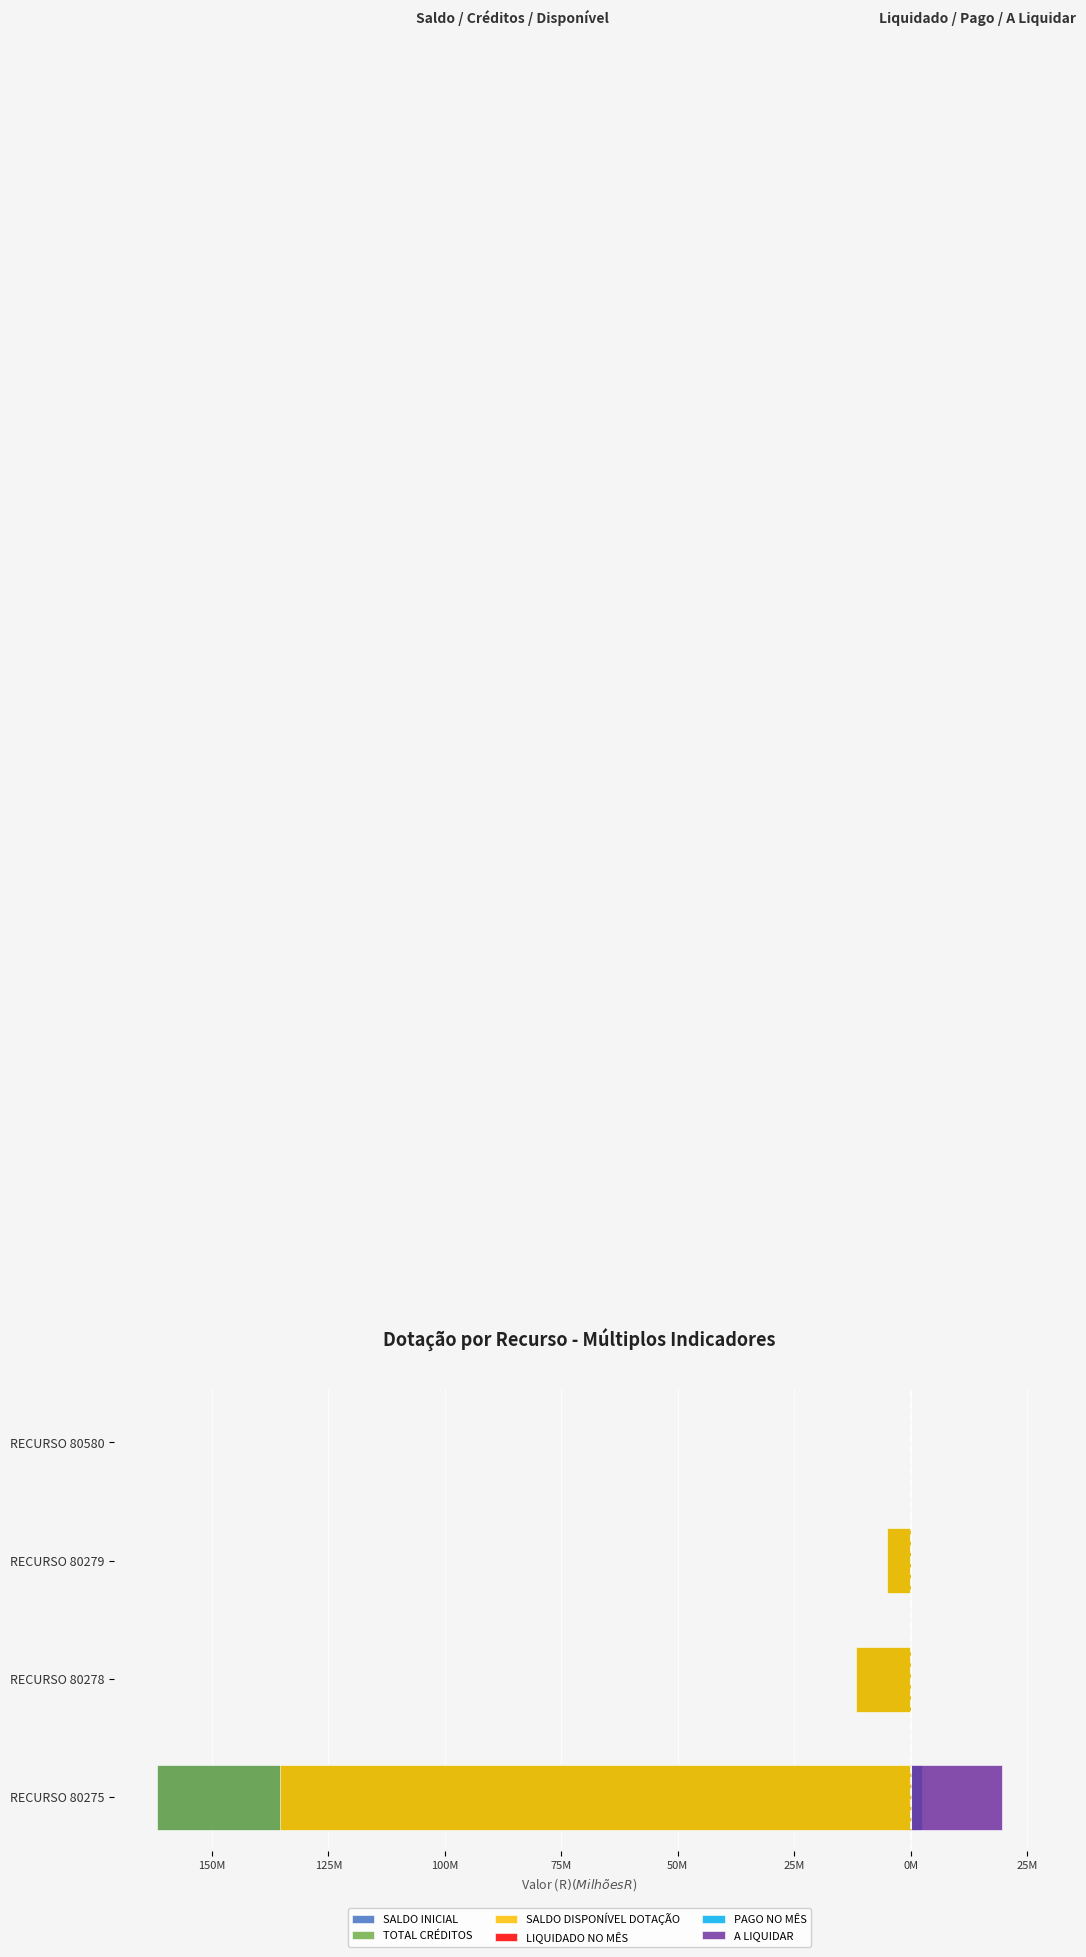

How many positive values does the A LIQUIDAR series have?

1